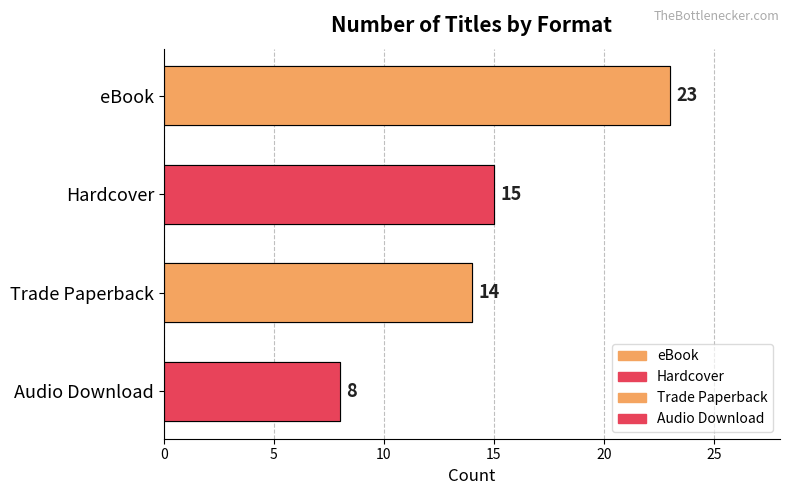

What value does the data have at Trade Paperback?

14